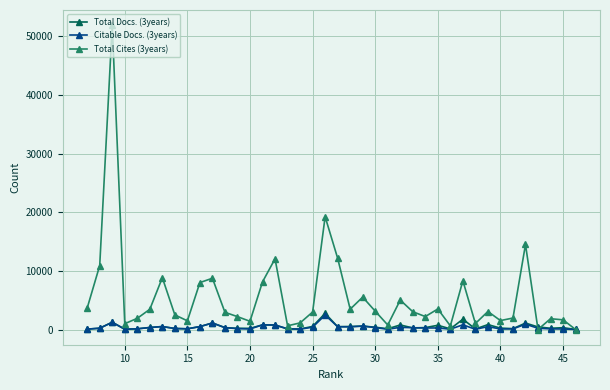

Is it true that Total Cites (3years) equals 8591 at 25?

False